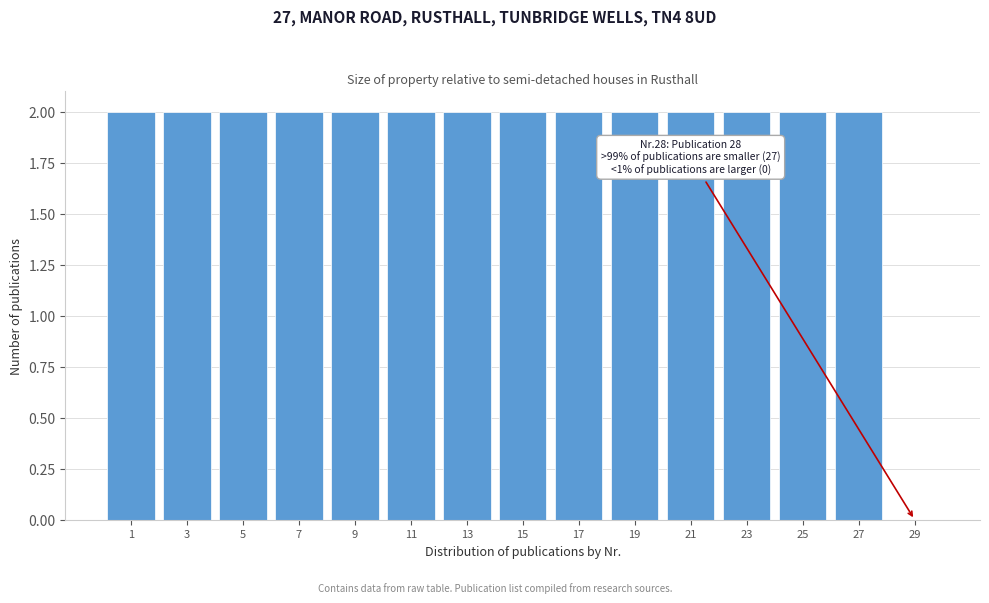

Reading right to left, list all the values displayed in this chart.

29=0	27=2	25=2	23=2	21=2	19=2	17=2	15=2	13=2	11=2	9=2	7=2	5=2	3=2	1=2